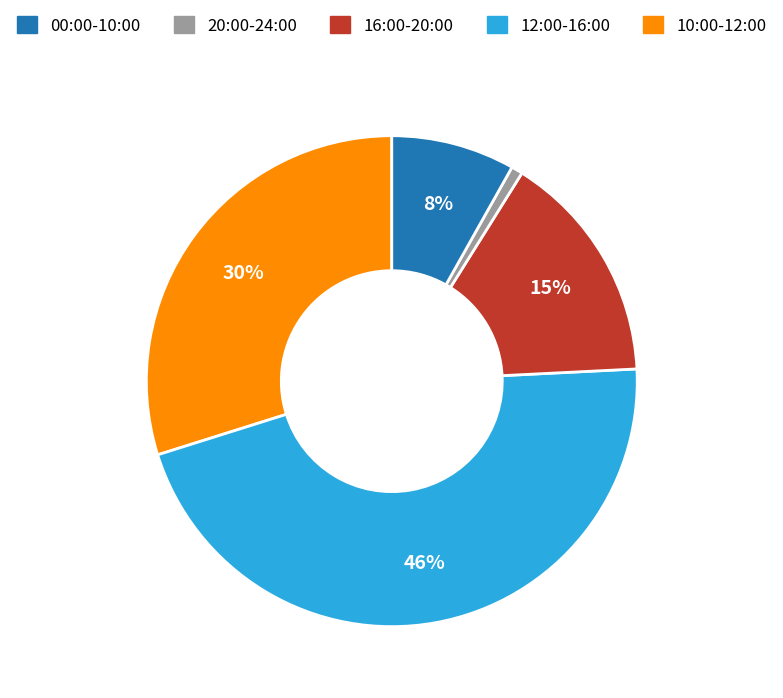

To the nearest percent, what is the difference between the largest and smallest slice percentages?

45%